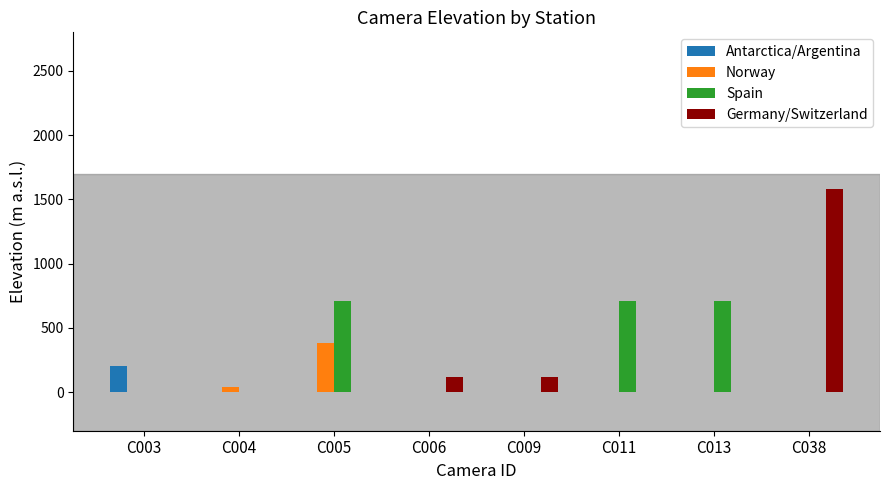

What is the sum of all Norway values?

418